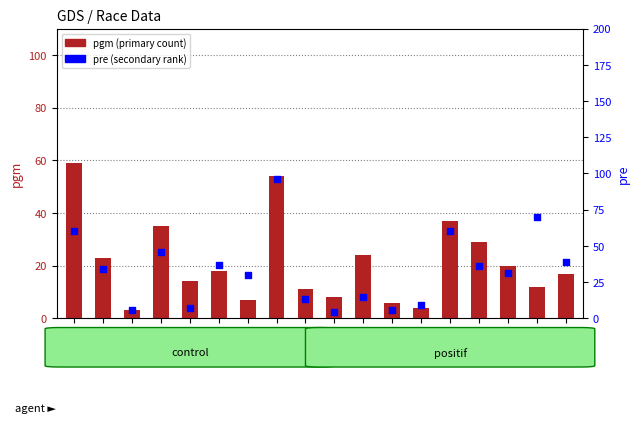

At which category is the sum across all series the highest?

row8